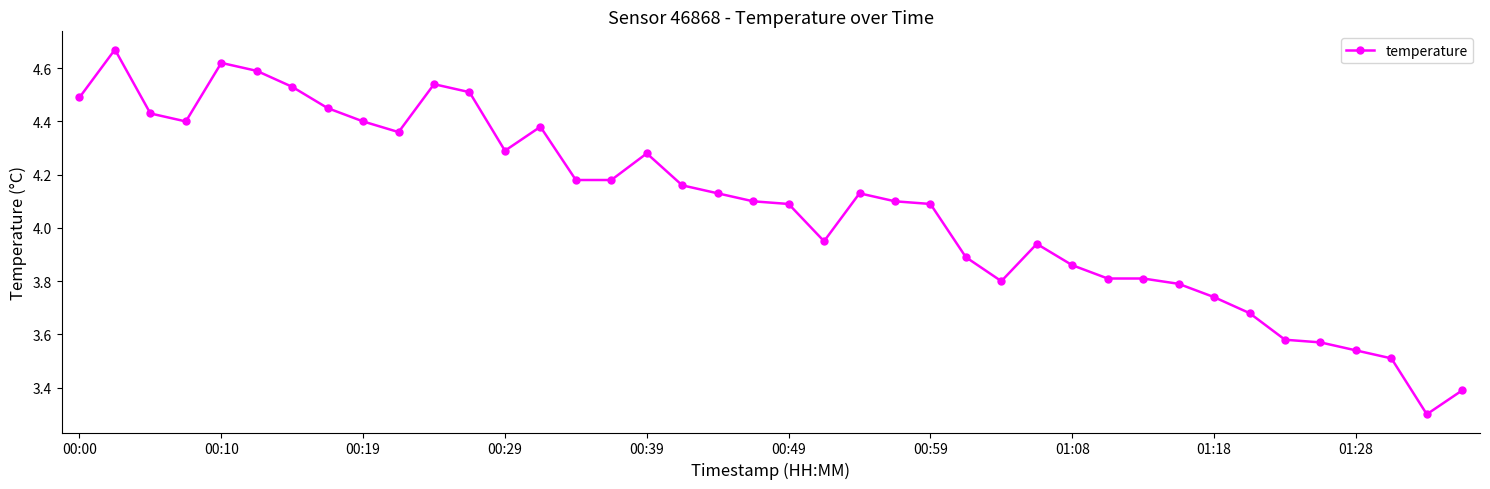

What is the difference between the second highest and minimum values?

1.3